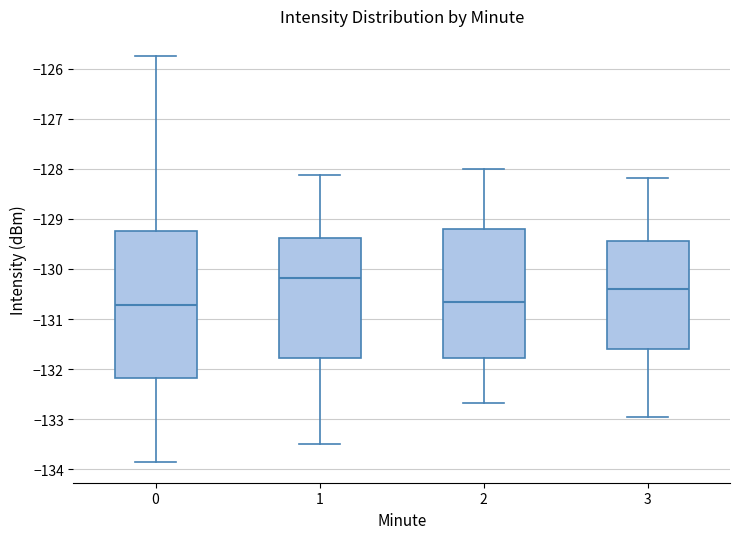

Reading left to right, read every box against the y-axis: the position of its median line, the range the box covers, and the ends of its whiskers. The values are not printed on the chart, so give them approximately, as read against the axis.

0: median -130.7, box -132.2 to -129.2, whiskers -133.9 to -125.8
1: median -130.2, box -131.8 to -129.4, whiskers -133.5 to -128.1
2: median -130.7, box -131.8 to -129.2, whiskers -132.7 to -128.0
3: median -130.4, box -131.6 to -129.4, whiskers -133.0 to -128.2